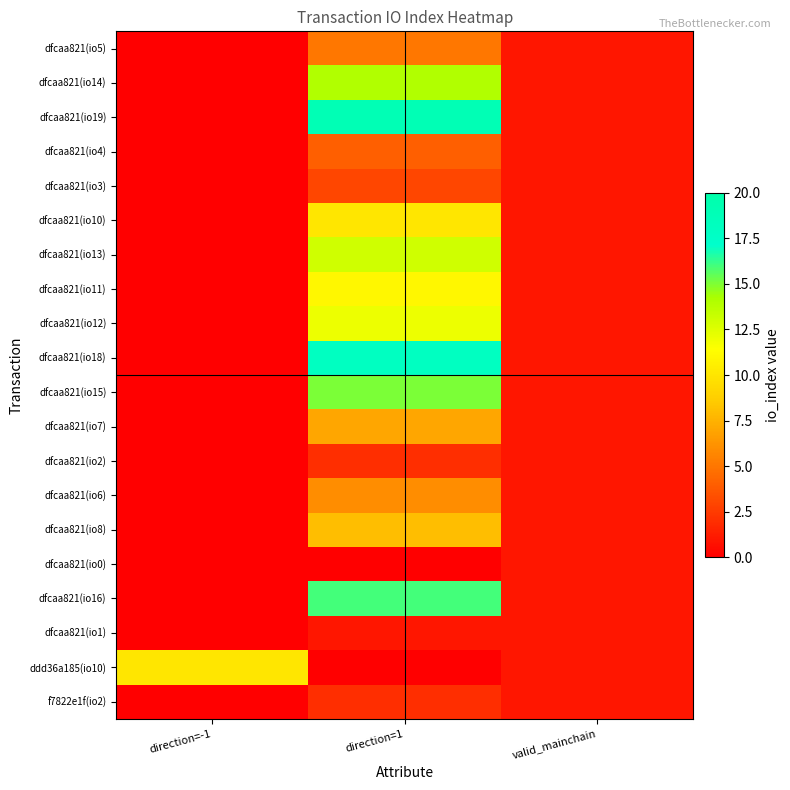

Which label corresponds to the largest value in the chart?

direction=1